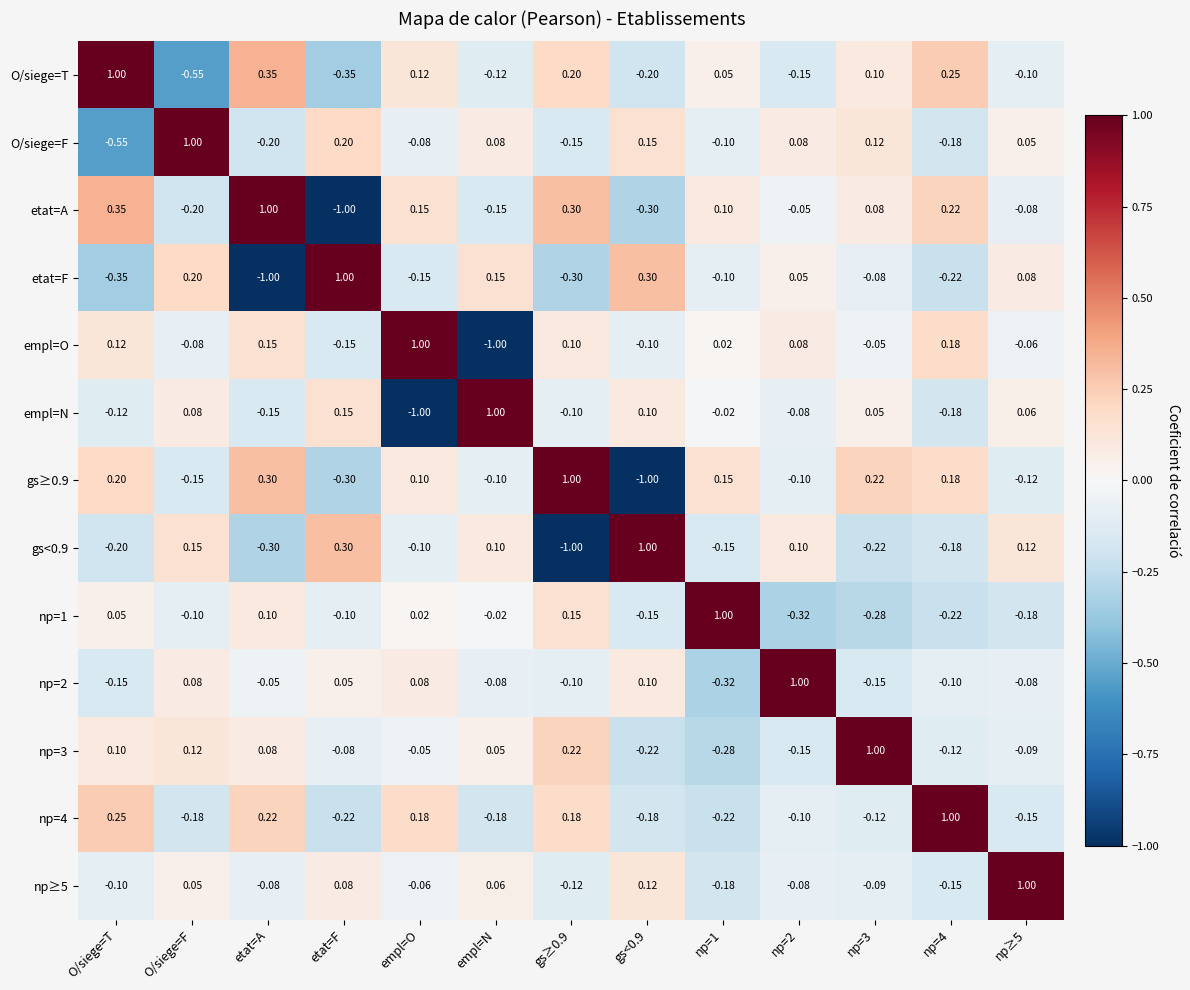

What is the smallest value displayed?

-1.0